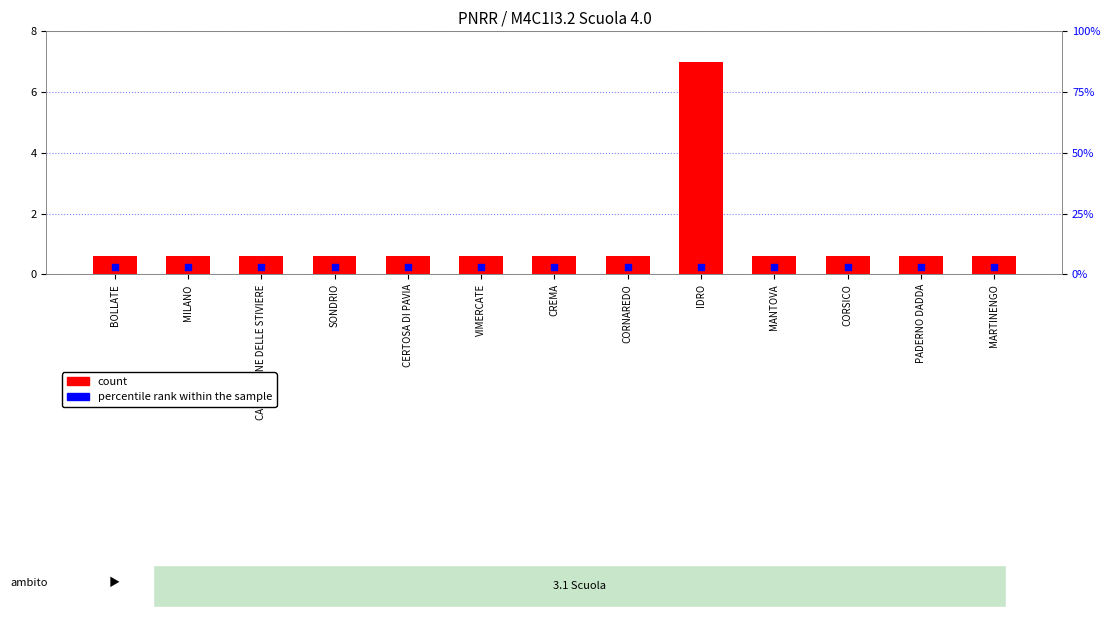

What are all the series names shown in the legend?

count, percentile rank within the sample